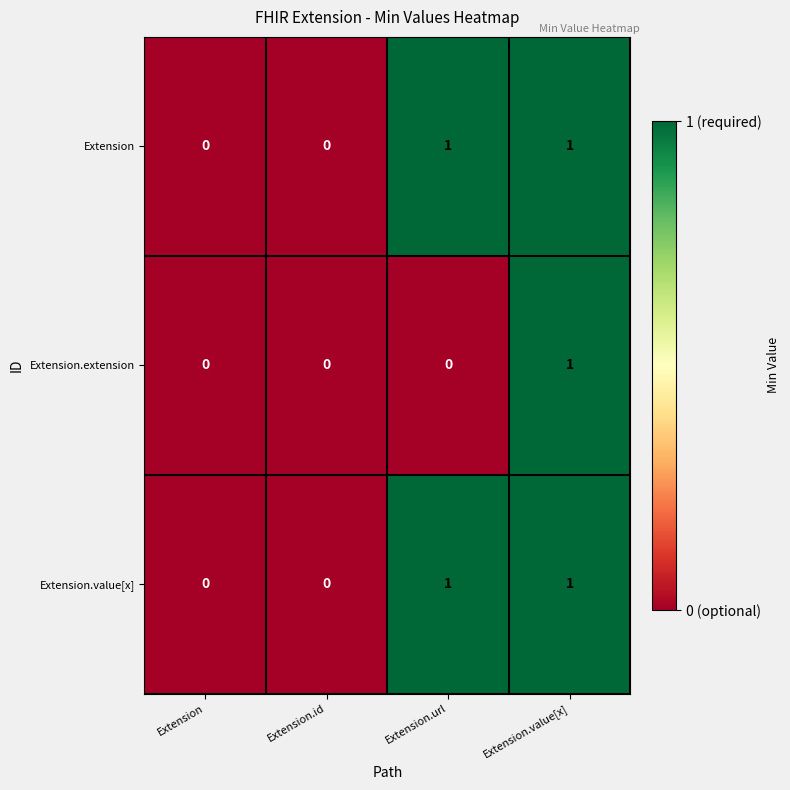

How many categories are shown in the chart?

4